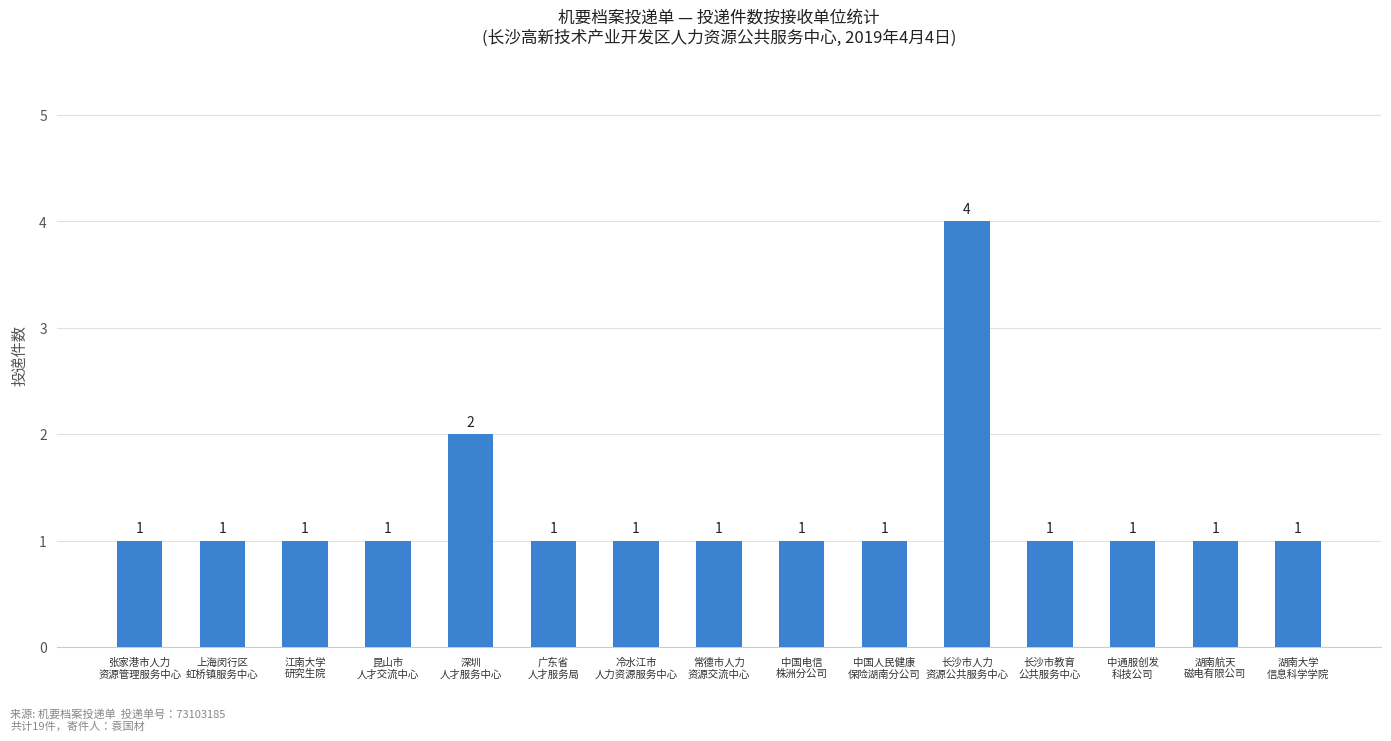

The chart shows a value of 1 at 中国电信
株洲分公司. True or false?

True